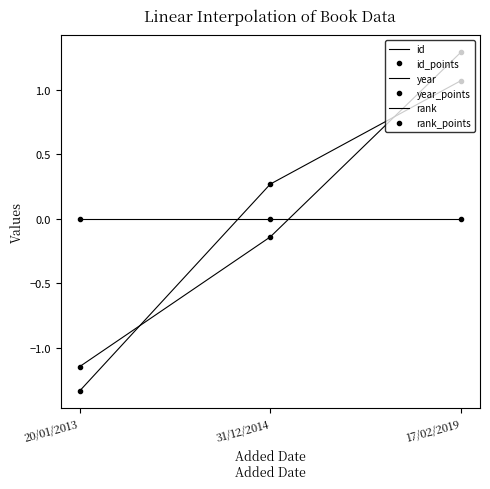

Which series changed the most between 20/01/2013 and 17/02/2019?

id